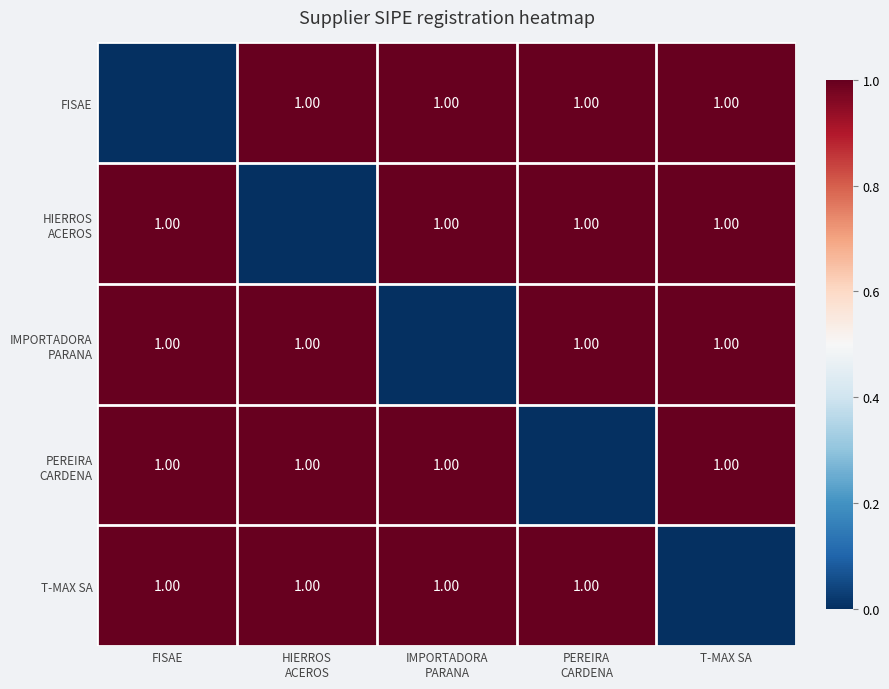

What value does the HIERROS ACEROS series have at T-MAX SA?

1